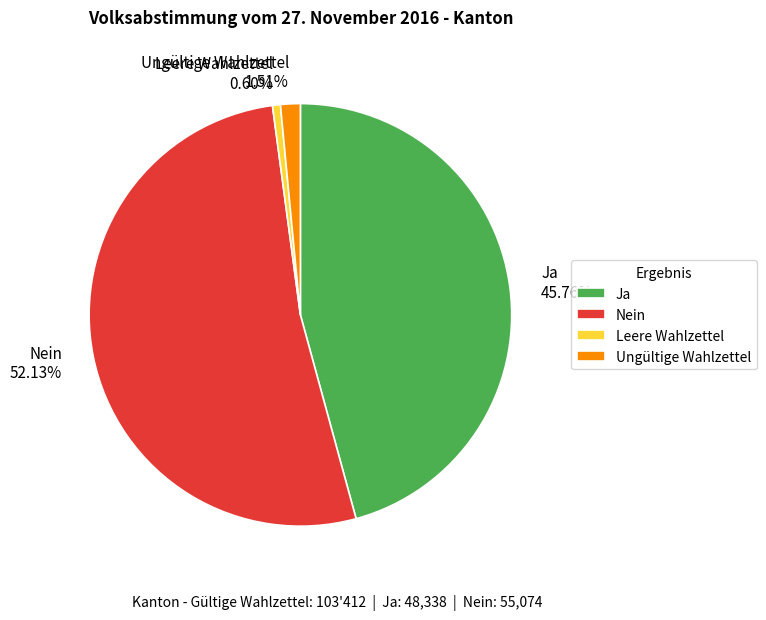

How many segments does this pie chart have?

4